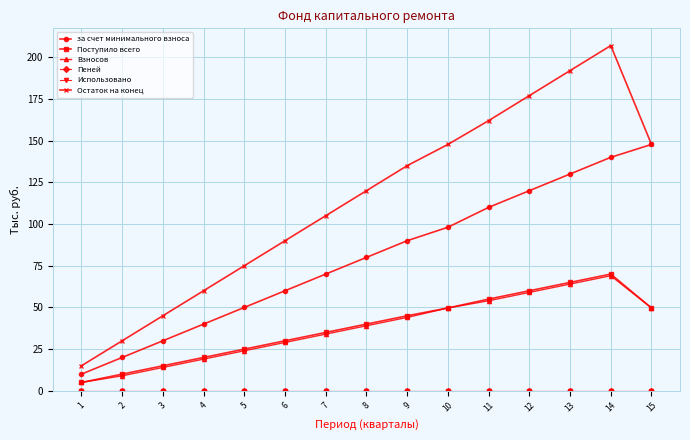

True or false: Взносов has more than 2 interior local peaks.

False